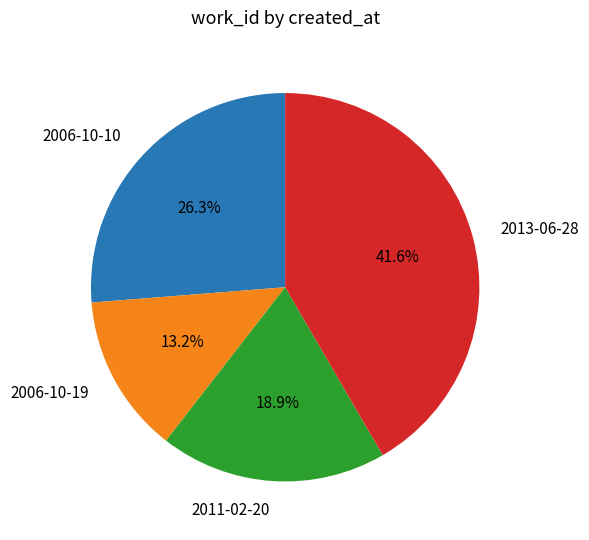

What is the largest slice in the pie chart?

2013-06-28